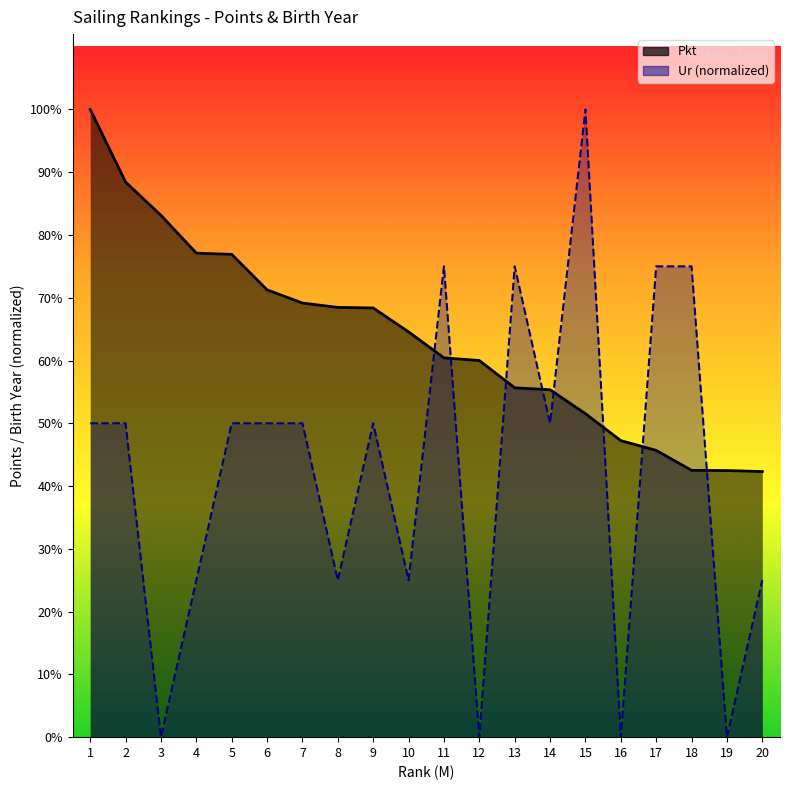

The value of Pkt (line) at 17 is 90.9. True or false?

False